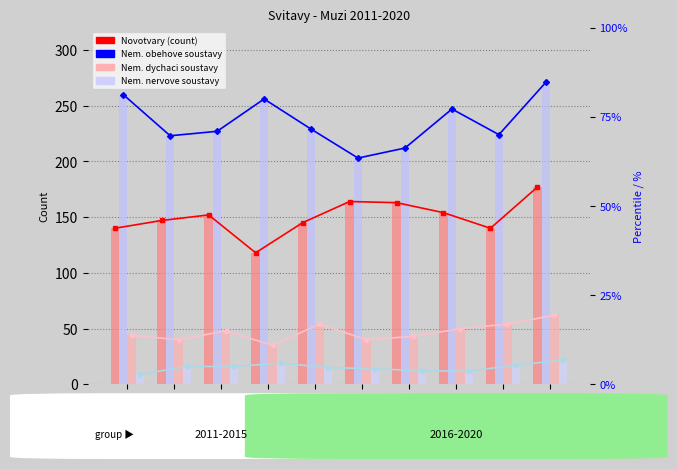

Which category has the highest value across all series?

2020